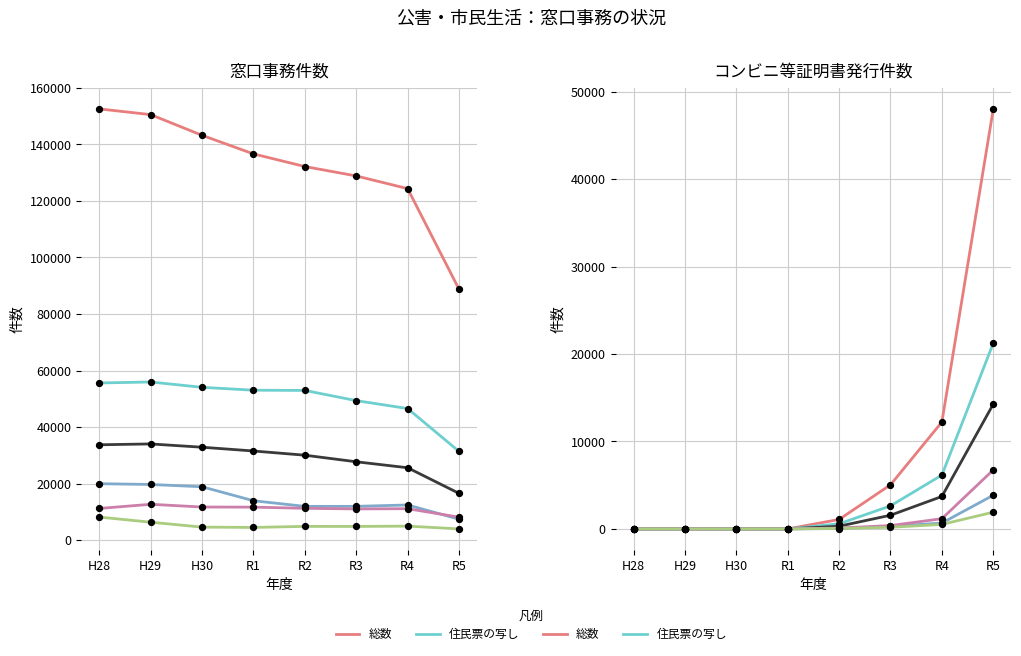

At which category is the sum across all series the highest?

H28